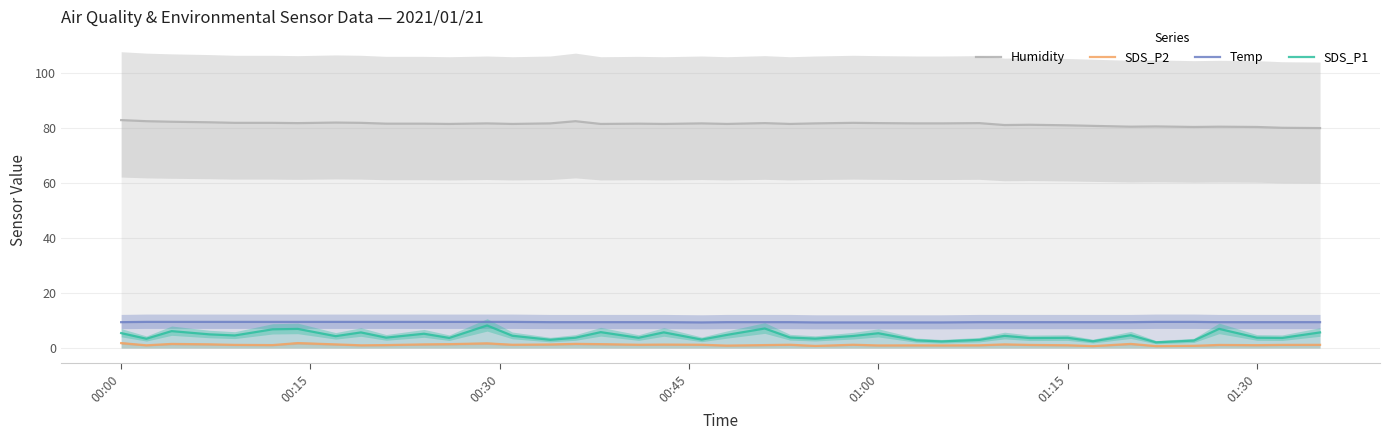

True or false: Temp and Humidity cross at least once.

False